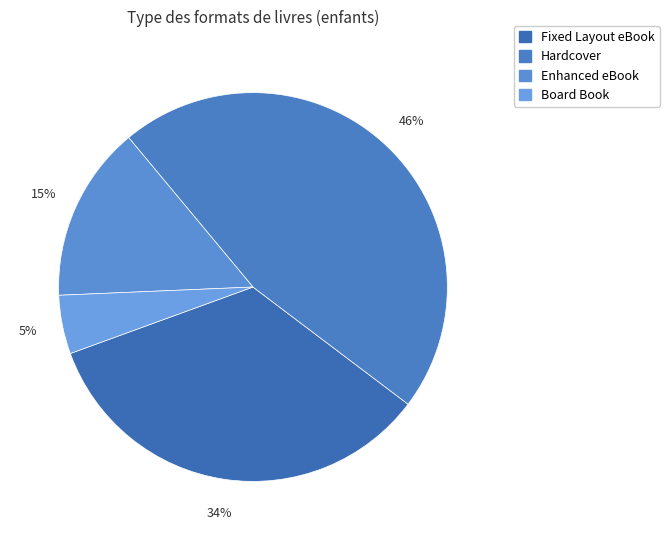

Count the number of slices in the pie.

4